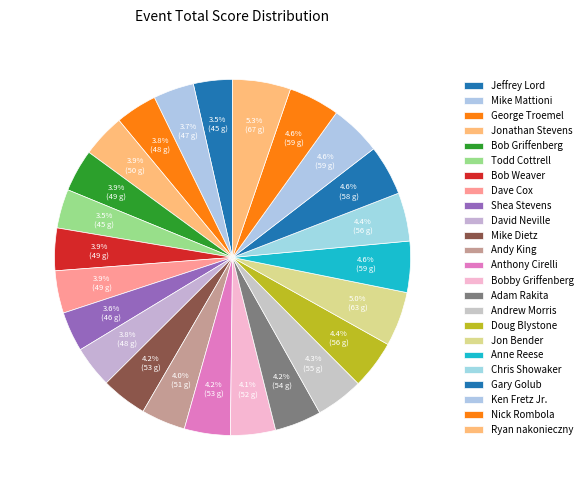

Approximately how many times larger is the value at Shea Stevens compared to Ken Fretz Jr.?

0.8